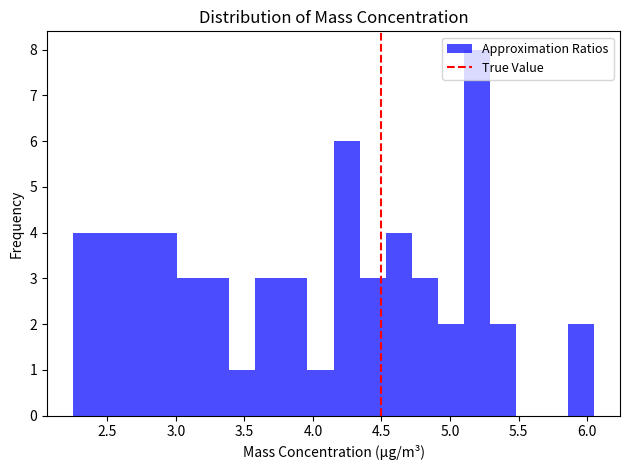

Read against the x-axis, roughly where is the centre of the tallest bar?

5.20